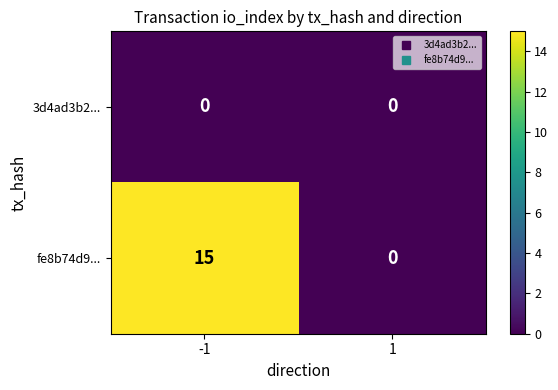

The value of fe8b74d9... at 1 is -5. True or false?

False